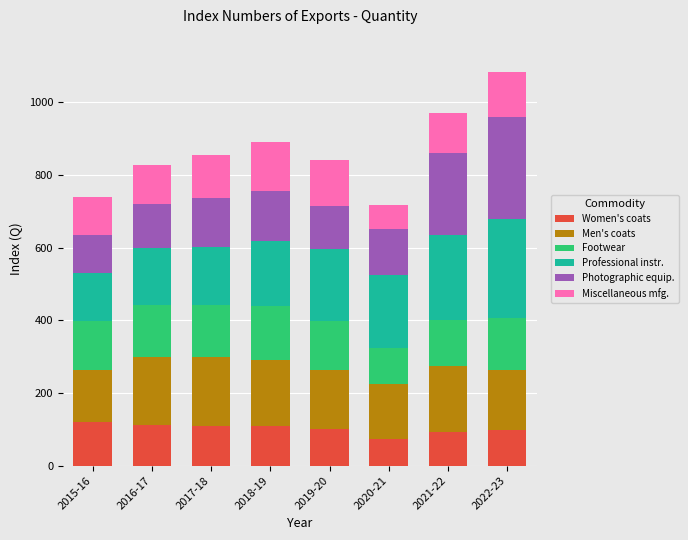

How many bars are there in total?

8